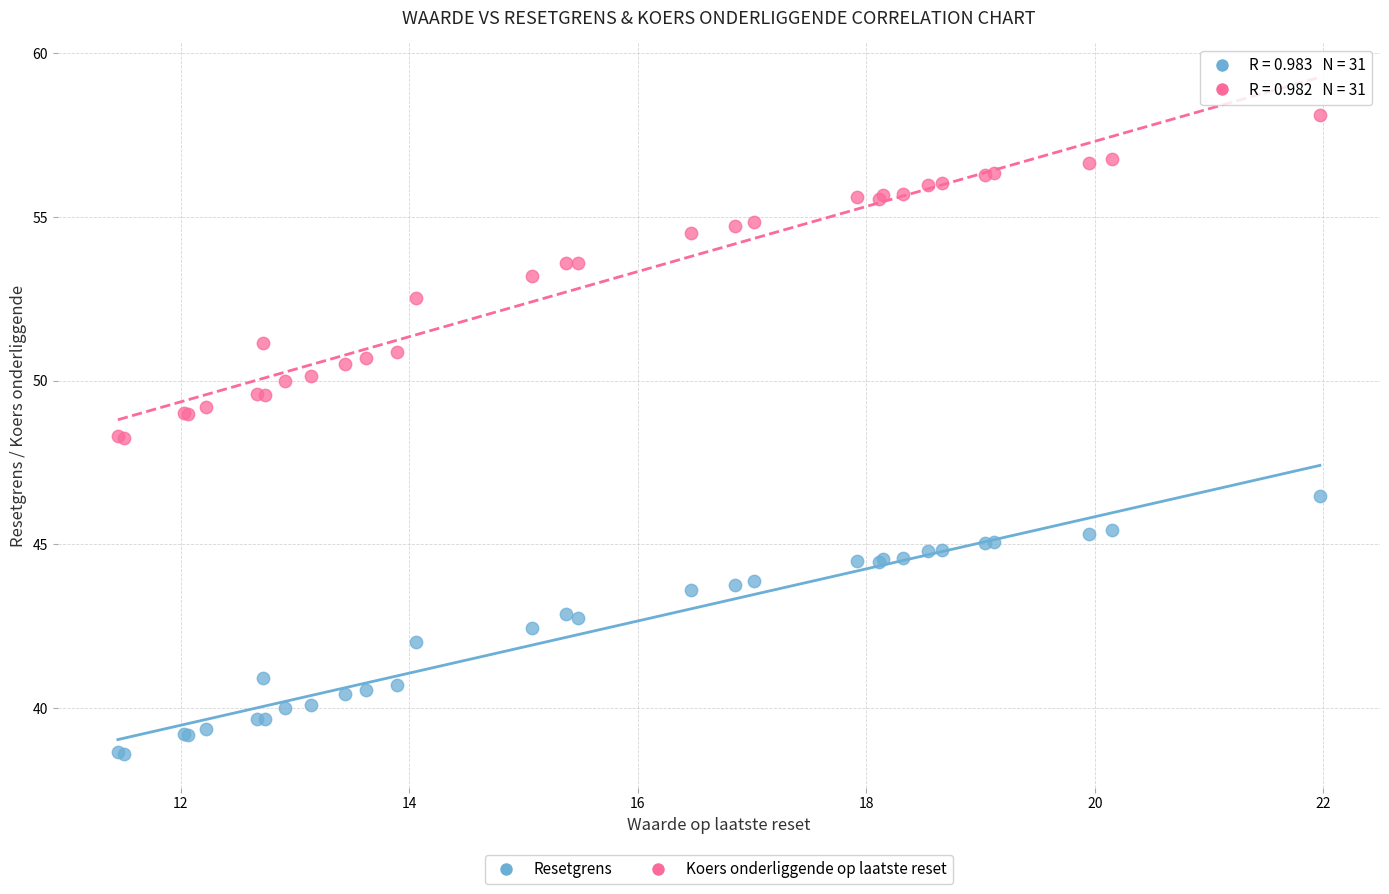

Which series reaches the maximum Y coordinate?

Koers onderliggende op laatste reset